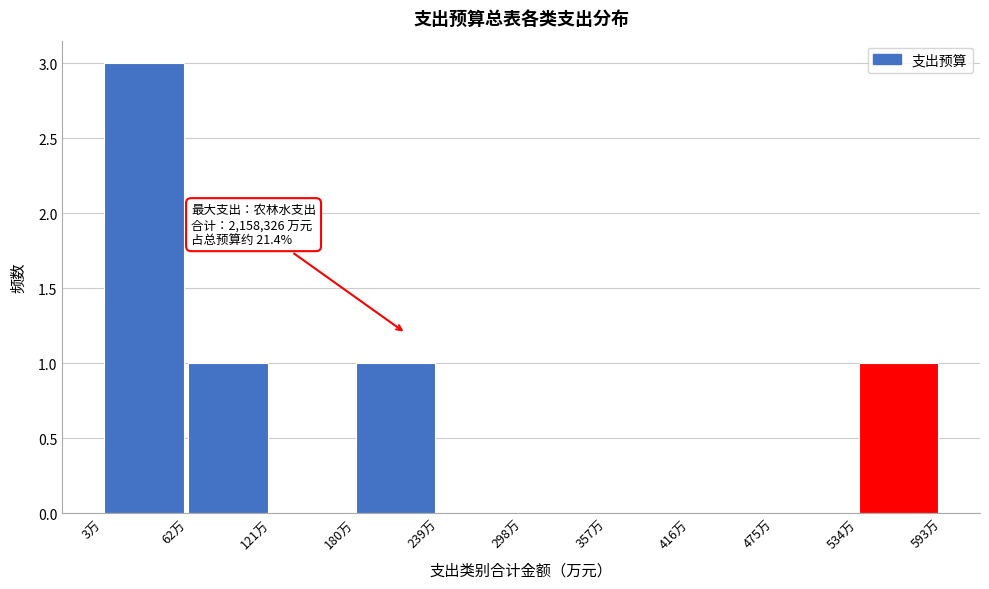

Reading left to right, transcribe all the data shown in this chart.

3万=3	62万=1	121万=0	180万=1	239万=0	298万=0	357万=0	416万=0	475万=0	534万=1